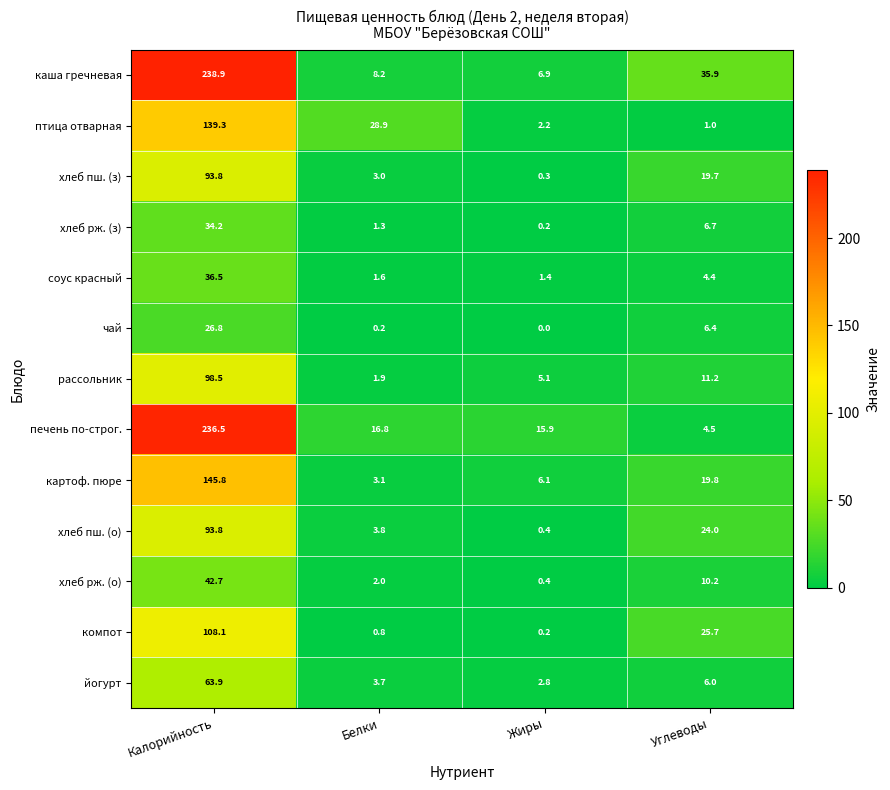

Which series has the largest total across all categories?

каша гречневая